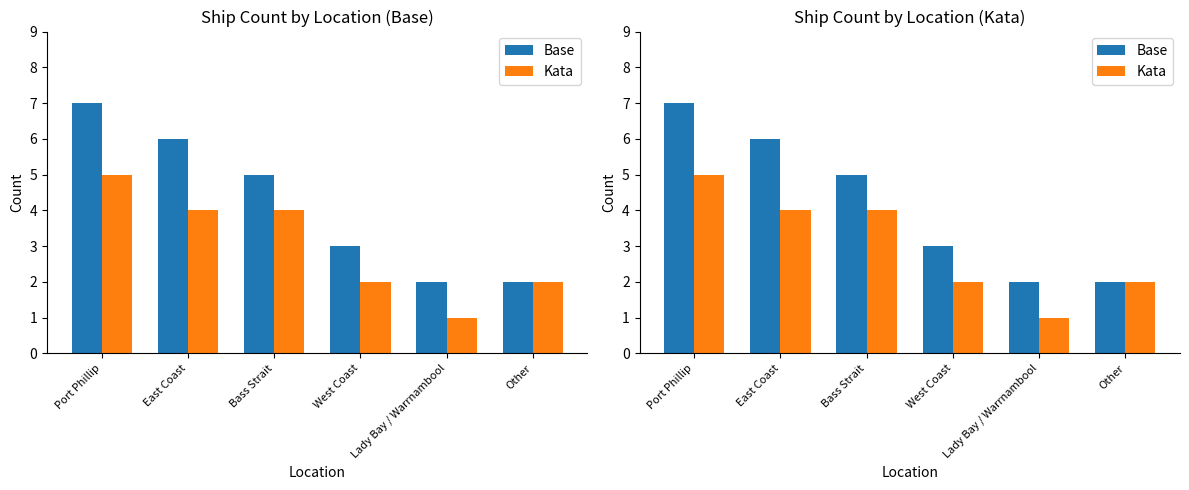

What is the difference between the Kata values at Bass Strait and Other?

2